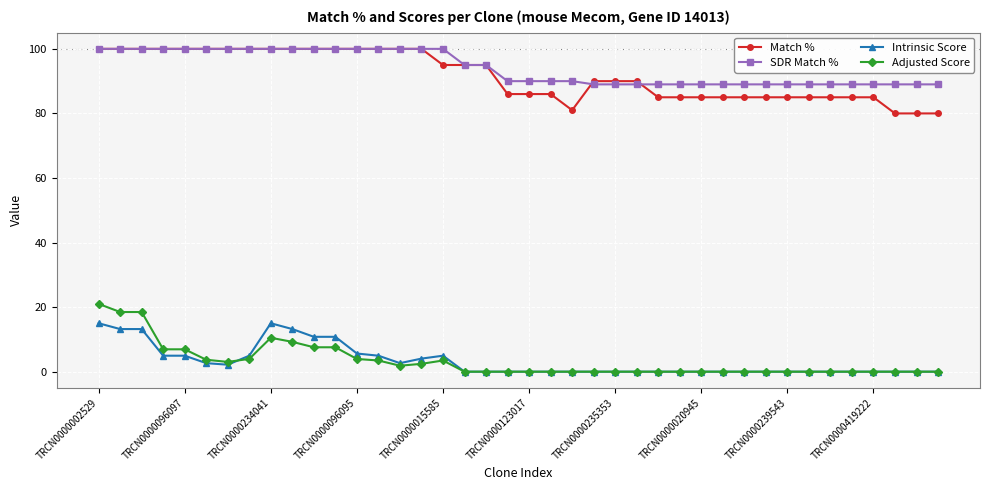

What are all the series names shown in the legend?

Match %, SDR Match %, Intrinsic Score, Adjusted Score